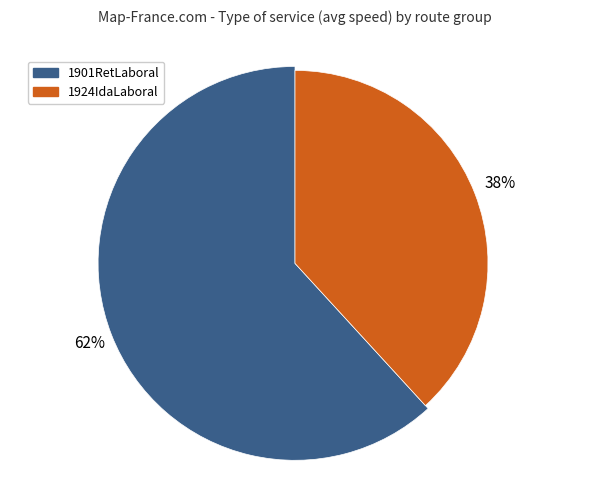

Do 13 and 1924IdaLaboral together represent more than half of the pie?

No